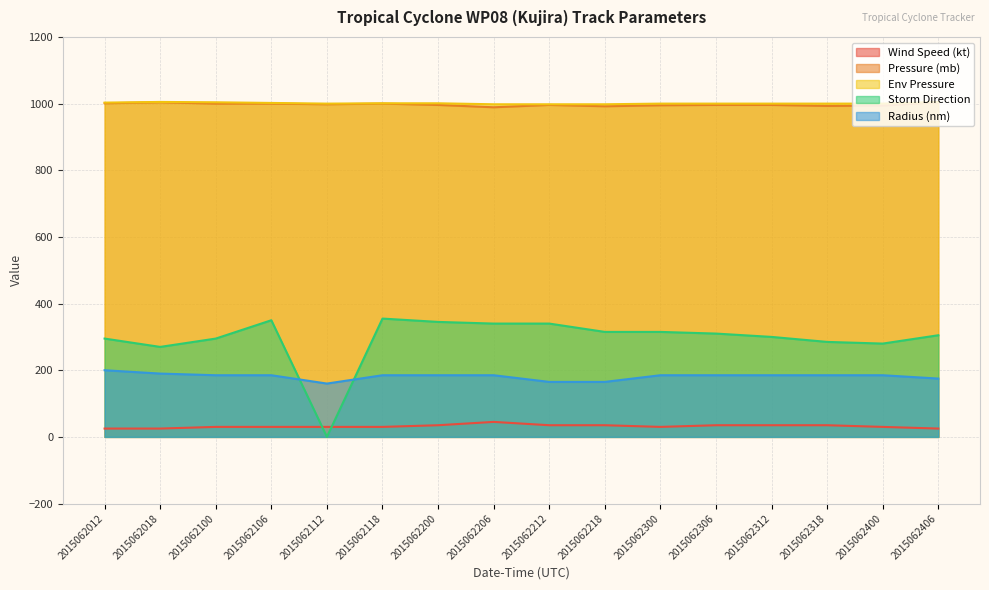

What is the difference between the highest and lowest values at 2015062312?

965